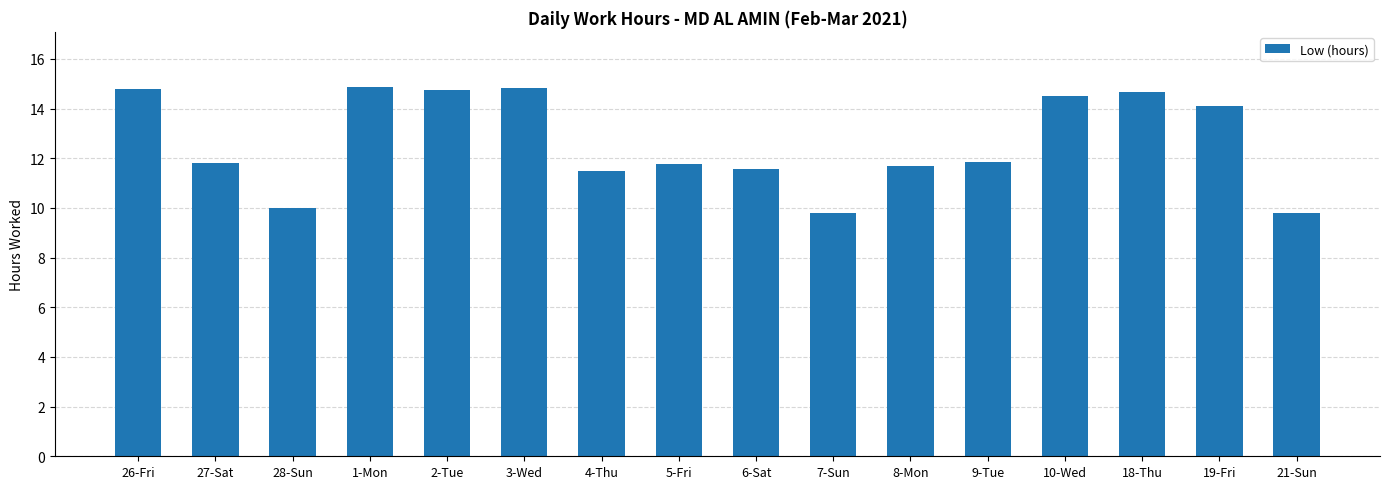

What is the difference between the maximum and second lowest values?

5.1